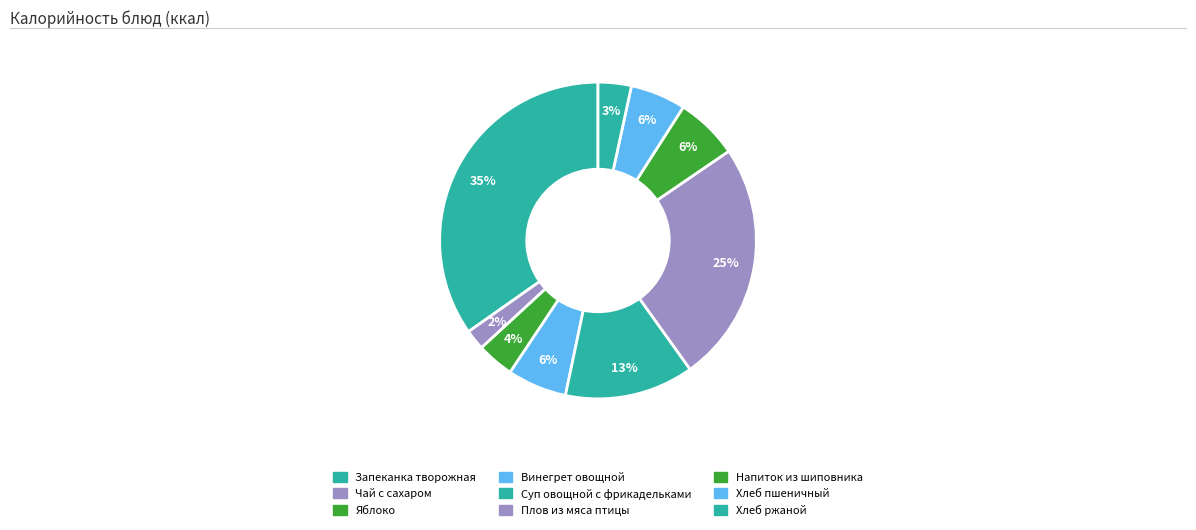

What is the largest slice in the pie chart?

Запеканка творожная